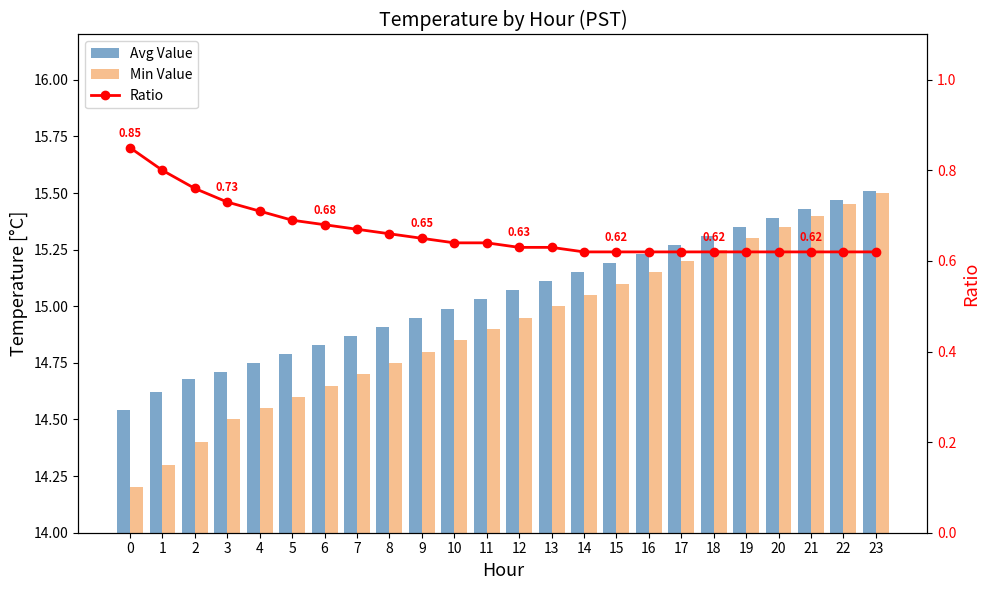

Where is Ratio nearest to the value 0?

14